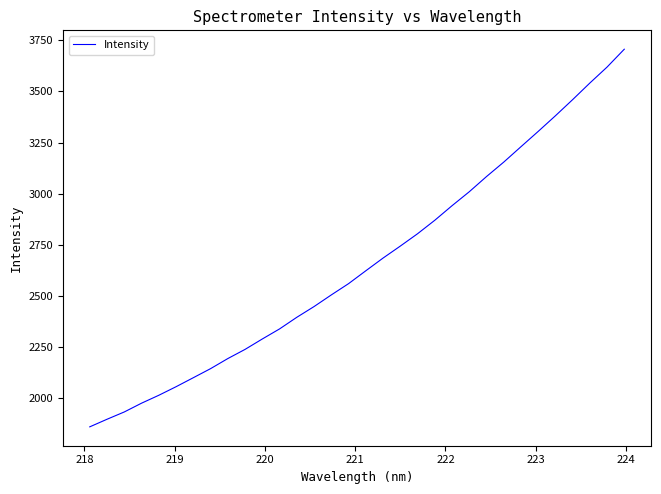

What is the greatest value displayed?

3706.5